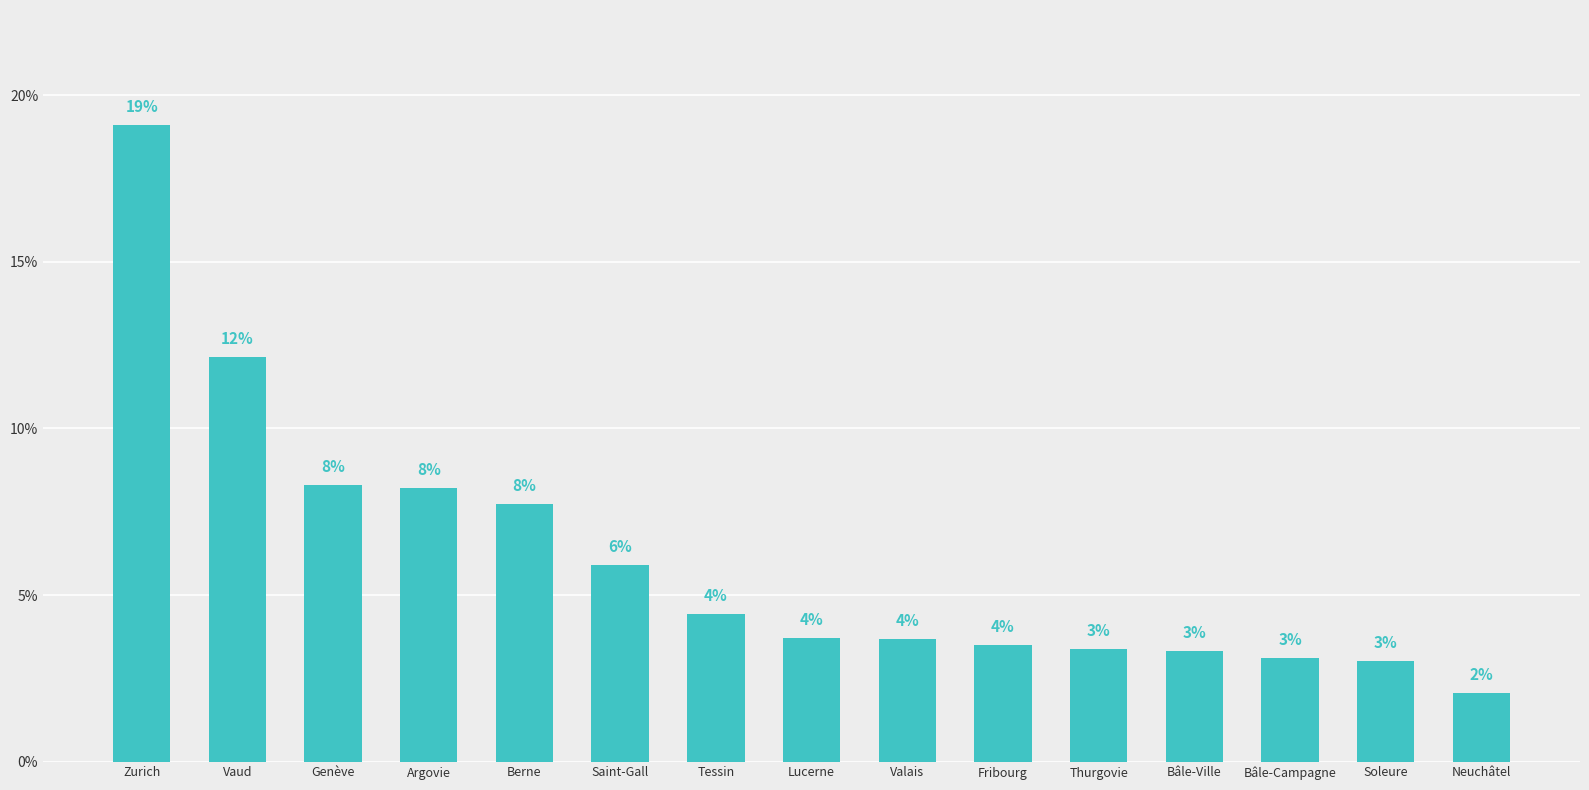

At which category does the chart reach its minimum across all series?

Neuchâtel